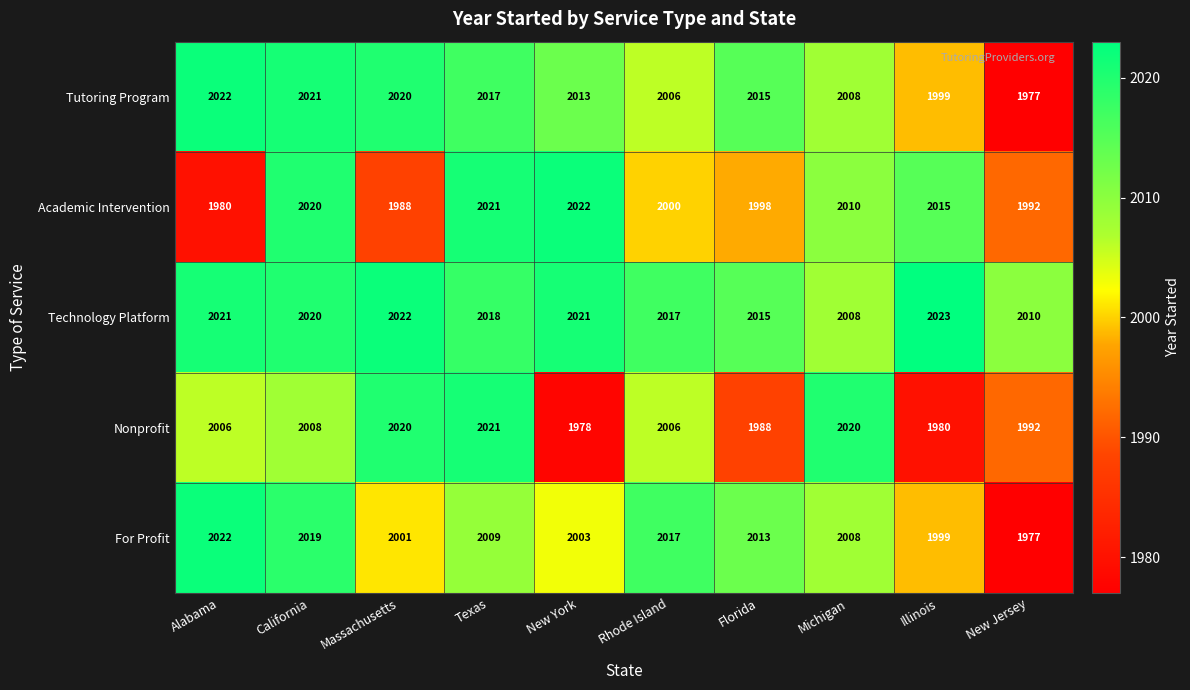

How many categories are shown in the chart?

10